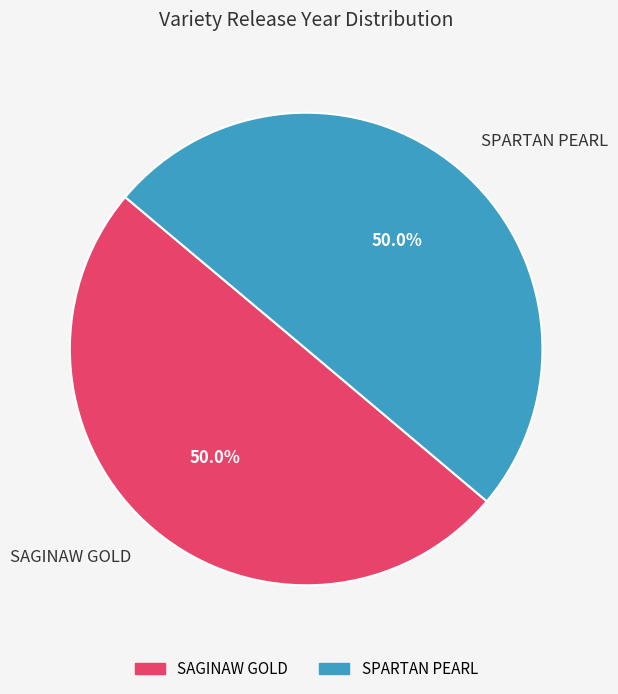

What portion of the pie excludes SPARTAN PEARL?

50.0%